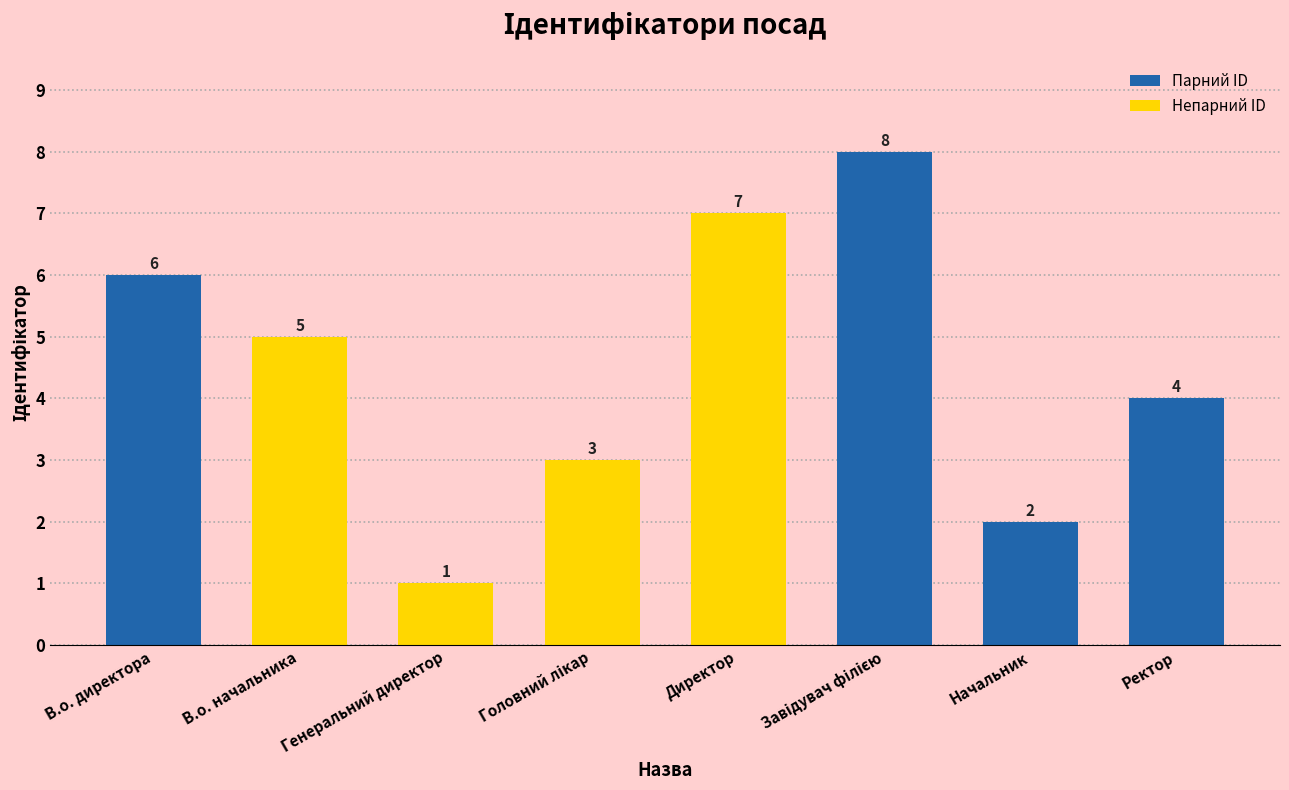

What is the change in value from Генеральний директор to Начальник?

+1